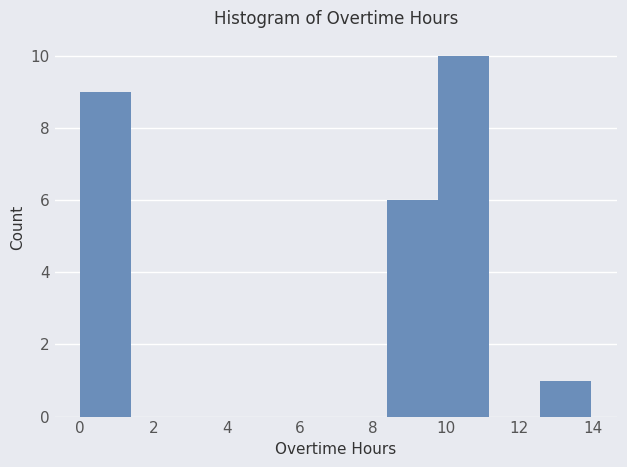

Which range on the x-axis has the tallest bar?

9.8 to 11.2